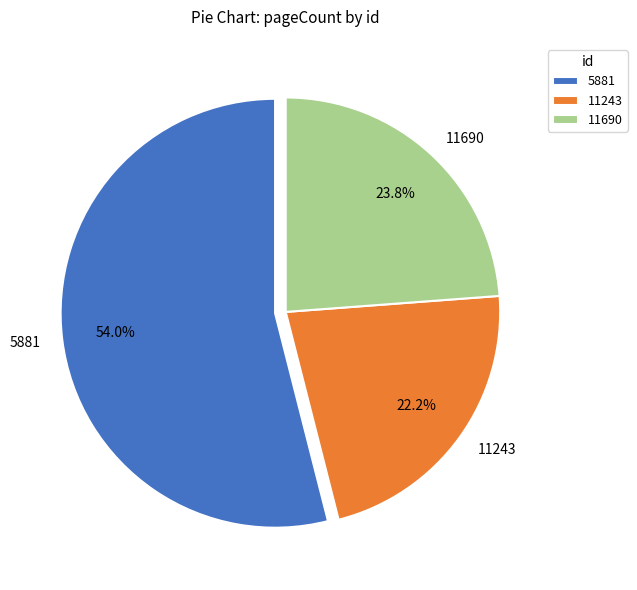

What percentage is the 11243 slice, to the nearest percent?

22%